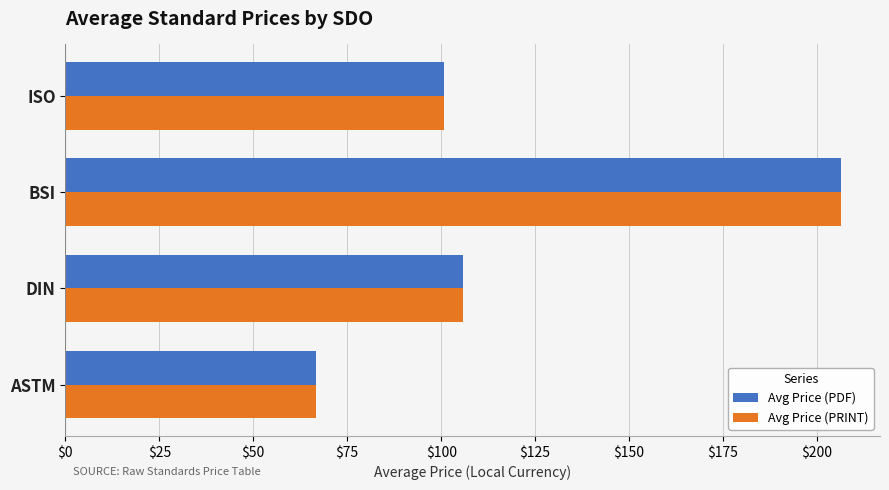

What is the average value of the Avg Price (PRINT) series?

119.9